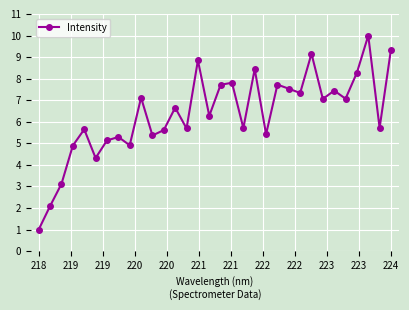

What is the maximum value shown in the chart?

10.0